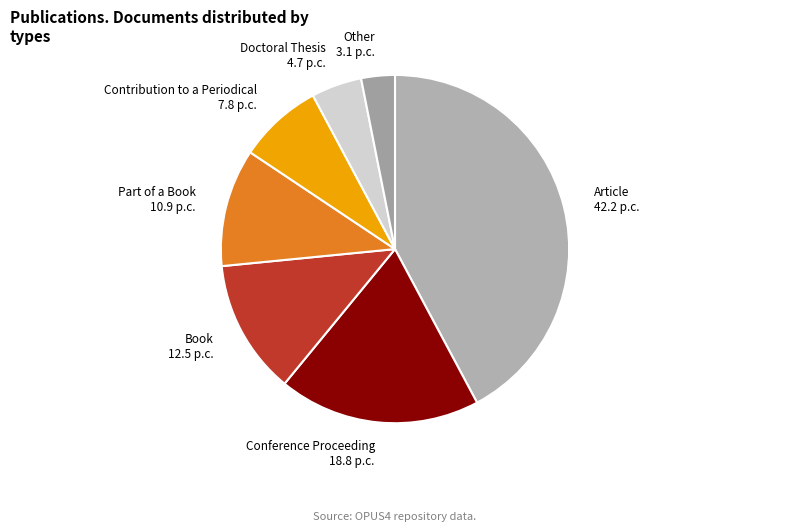

Which category has the smallest portion of the pie?

Other